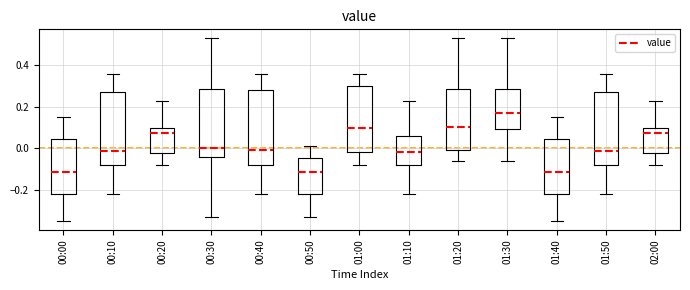

Reading left to right, read every box against the y-axis: the position of its median line, the range the box covers, and the ends of its whiskers. The values are not printed on the chart, so give them approximately, as read against the axis.

00:00: median -0.12, box -0.22 to 0.04, whiskers -0.34 to 0.16
00:10: median -0.02, box -0.08 to 0.28, whiskers -0.22 to 0.36
00:20: median 0.08, box -0.02 to 0.10, whiskers -0.08 to 0.24
00:30: median 0.00, box -0.04 to 0.28, whiskers -0.32 to 0.54
00:40: median 0.00, box -0.08 to 0.28, whiskers -0.22 to 0.36
00:50: median -0.12, box -0.22 to -0.04, whiskers -0.32 to 0.02
01:00: median 0.10, box -0.02 to 0.30, whiskers -0.08 to 0.36
01:10: median -0.02, box -0.08 to 0.06, whiskers -0.22 to 0.24
01:20: median 0.10, box 0.00 to 0.28, whiskers -0.06 to 0.54
01:30: median 0.18, box 0.10 to 0.28, whiskers -0.06 to 0.54
01:40: median -0.12, box -0.22 to 0.04, whiskers -0.34 to 0.16
01:50: median -0.02, box -0.08 to 0.28, whiskers -0.22 to 0.36
02:00: median 0.08, box -0.02 to 0.10, whiskers -0.08 to 0.24